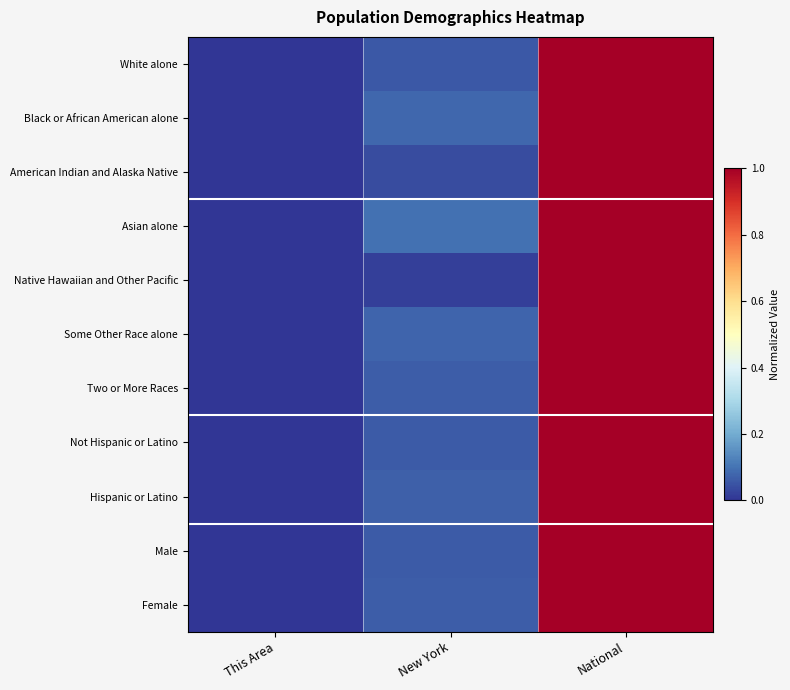

Reading left to right, list all the values displayed in this chart.

White alone: This Area=0.0	New York=0.1	National=1.0
Black or African American alone: This Area=0.0	New York=0.1	National=1.0
American Indian and Alaska Native: This Area=0.0	New York=0.0	National=1.0
Asian alone: This Area=0.0	New York=0.1	National=1.0
Native Hawaiian and Other Pacific: This Area=0.0	New York=0.0	National=1.0
Some Other Race alone: This Area=0.0	New York=0.1	National=1.0
Two or More Races: This Area=0.0	New York=0.1	National=1.0
Not Hispanic or Latino: This Area=0.0	New York=0.1	National=1.0
Hispanic or Latino: This Area=0.0	New York=0.1	National=1.0
Male: This Area=0.0	New York=0.1	National=1.0
Female: This Area=0.0	New York=0.1	National=1.0